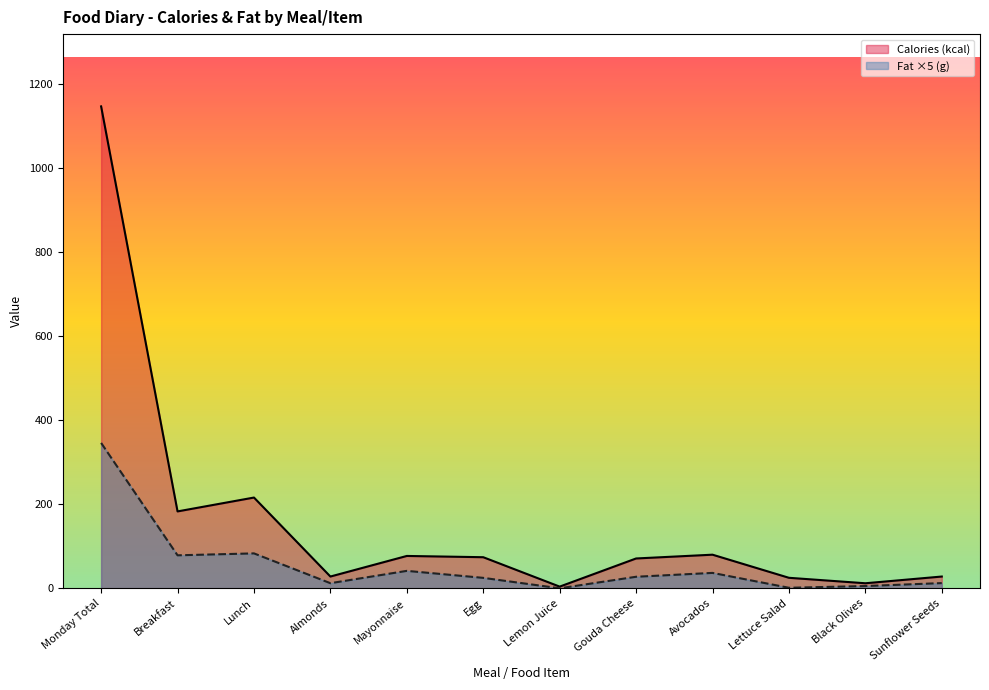

At which category is the sum across all series the highest?

Monday Total